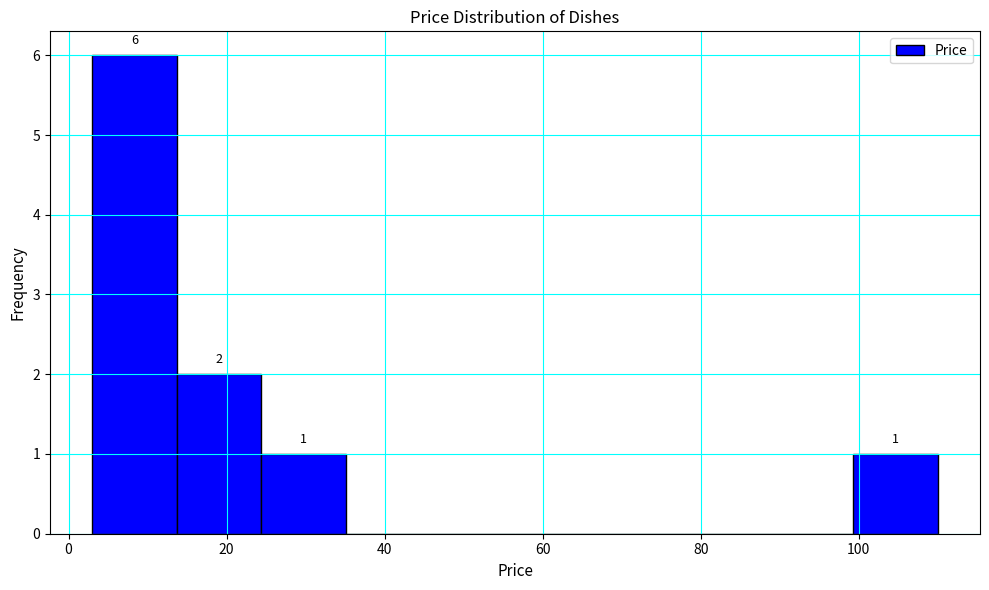

Over which range of the x-axis is the bar tallest?

4 to 14